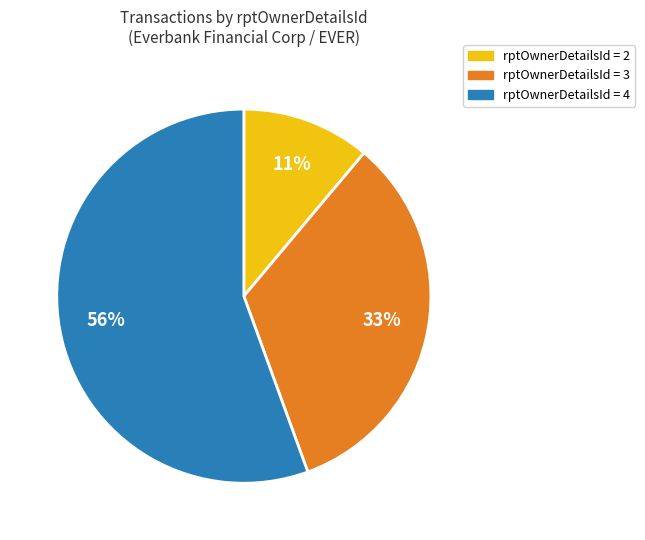

Is there a majority slice in this chart?

Yes